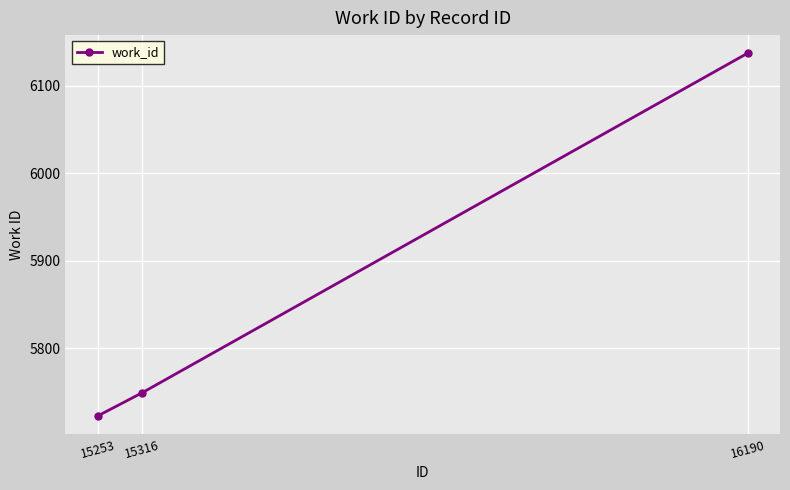

Does the chart display data point markers on the line(s)?

Yes